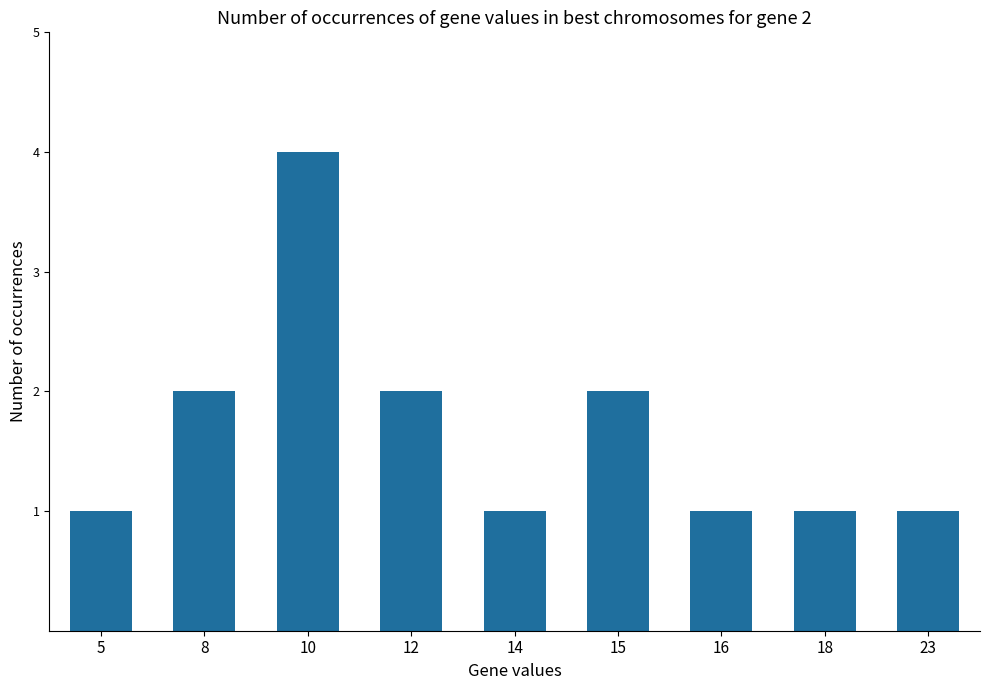

What is the value of the 5th bar from the left?

1